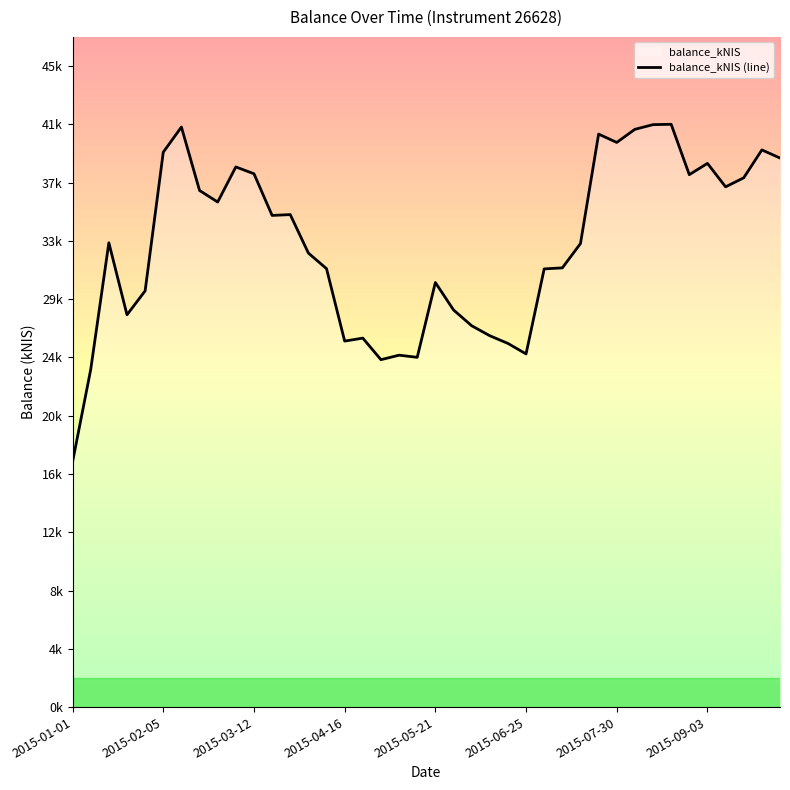

What is the ratio of the value at 13 to the value at 22?

1.2